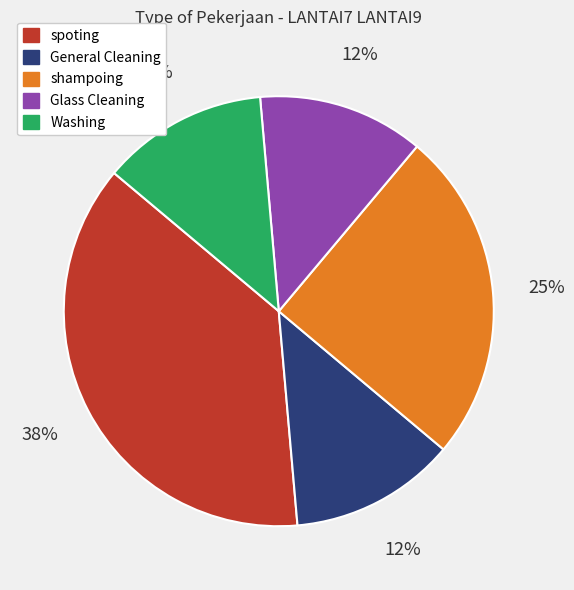

Which slice is the largest?

spoting